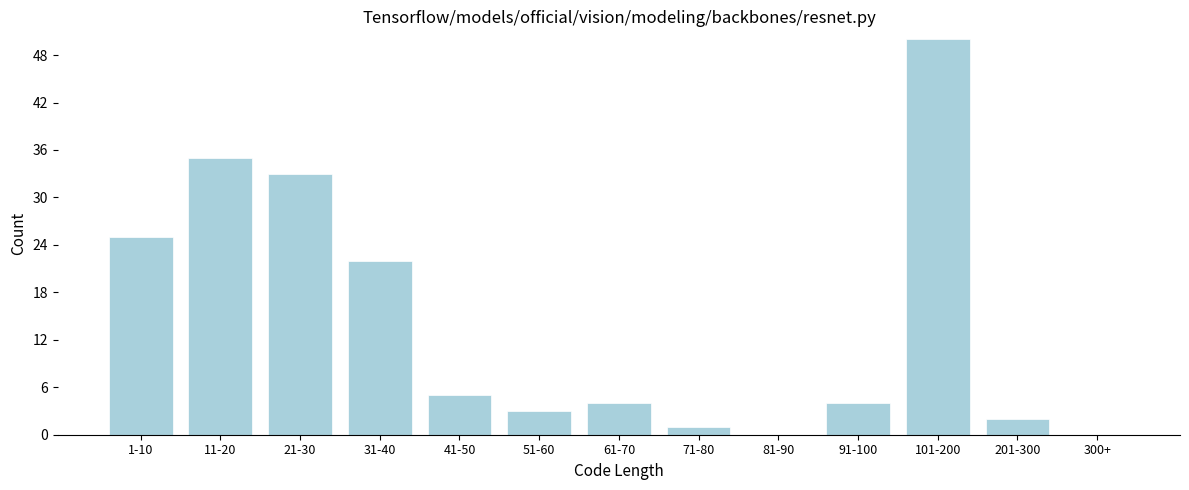

Reading left to right, list all the values displayed in this chart.

1-10=25	11-20=35	21-30=33	31-40=22	41-50=5	51-60=3	61-70=4	71-80=1	81-90=0	91-100=4	101-200=50	201-300=2	300+=0